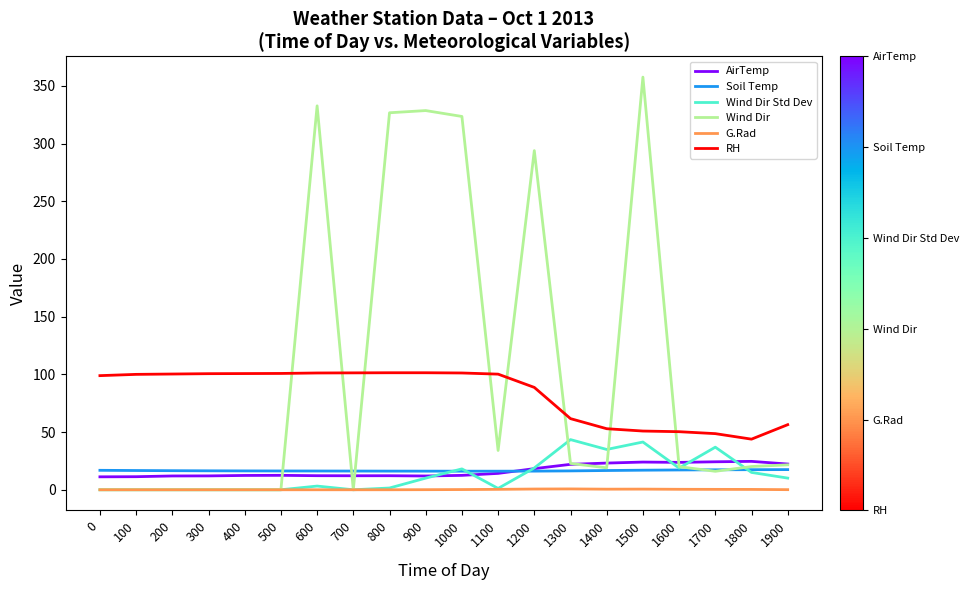

What is the spread (max minus min) of values at 0?

98.9